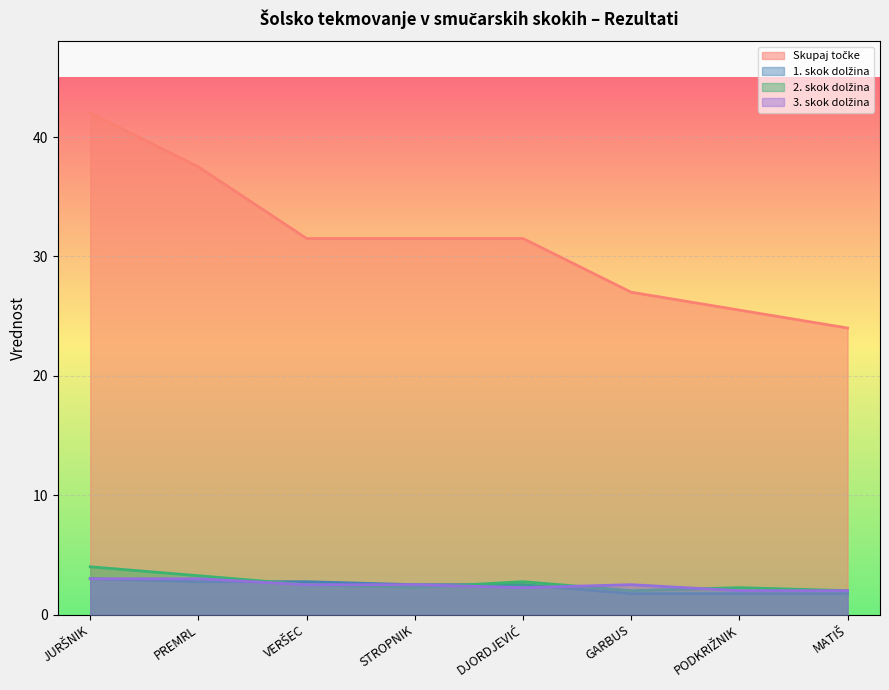

At which category is the sum across all series the highest?

JURŠNIK